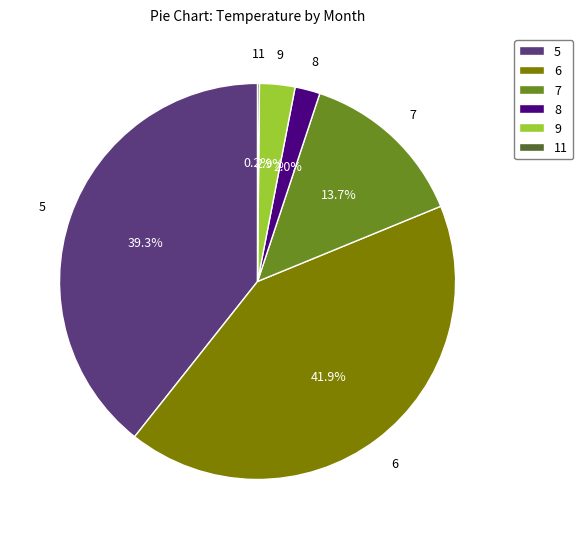

Approximately how many times larger is the value at 5 compared to 6?

0.9